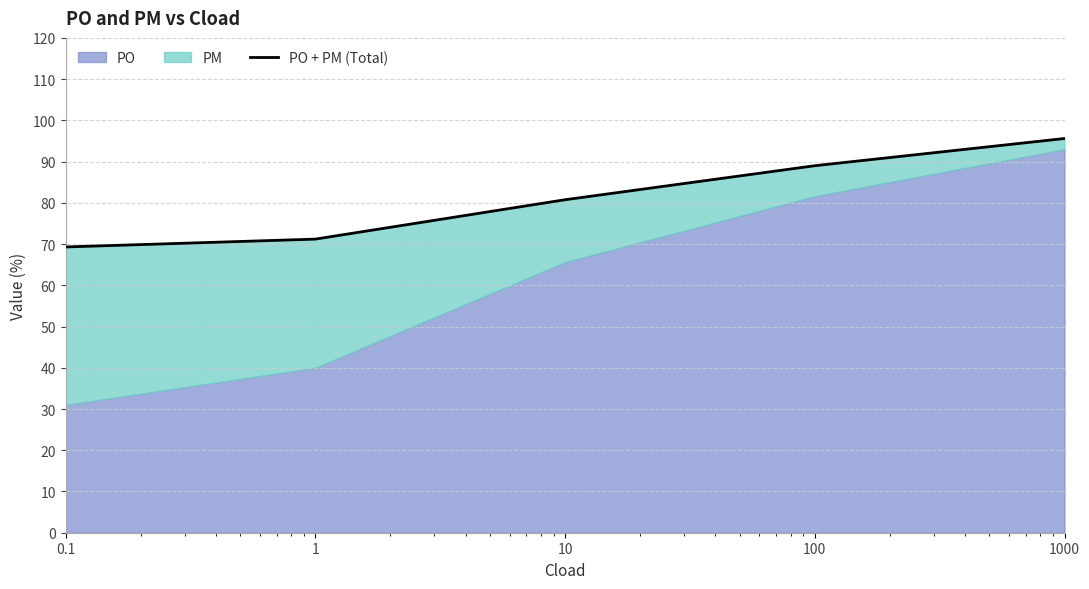

List the labels in order of value, smallest first.

0.1, 1, 10, 100, 1000